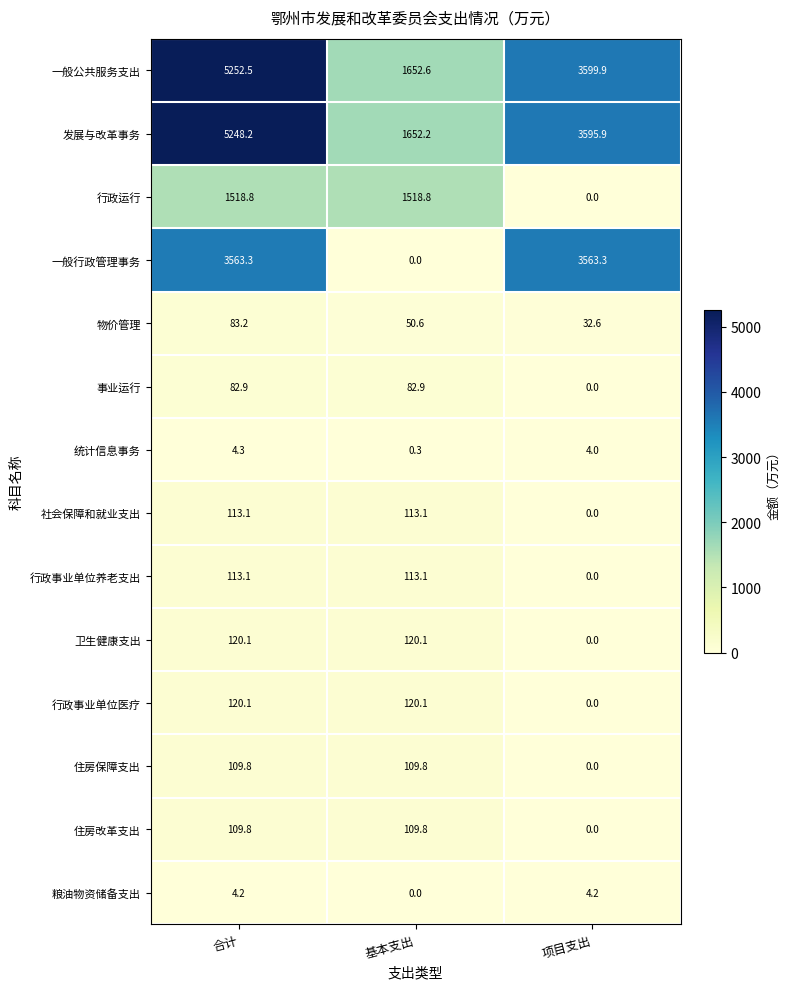

Is it true that 行政事业单位养老支出 equals 40.7 at 项目支出?

False